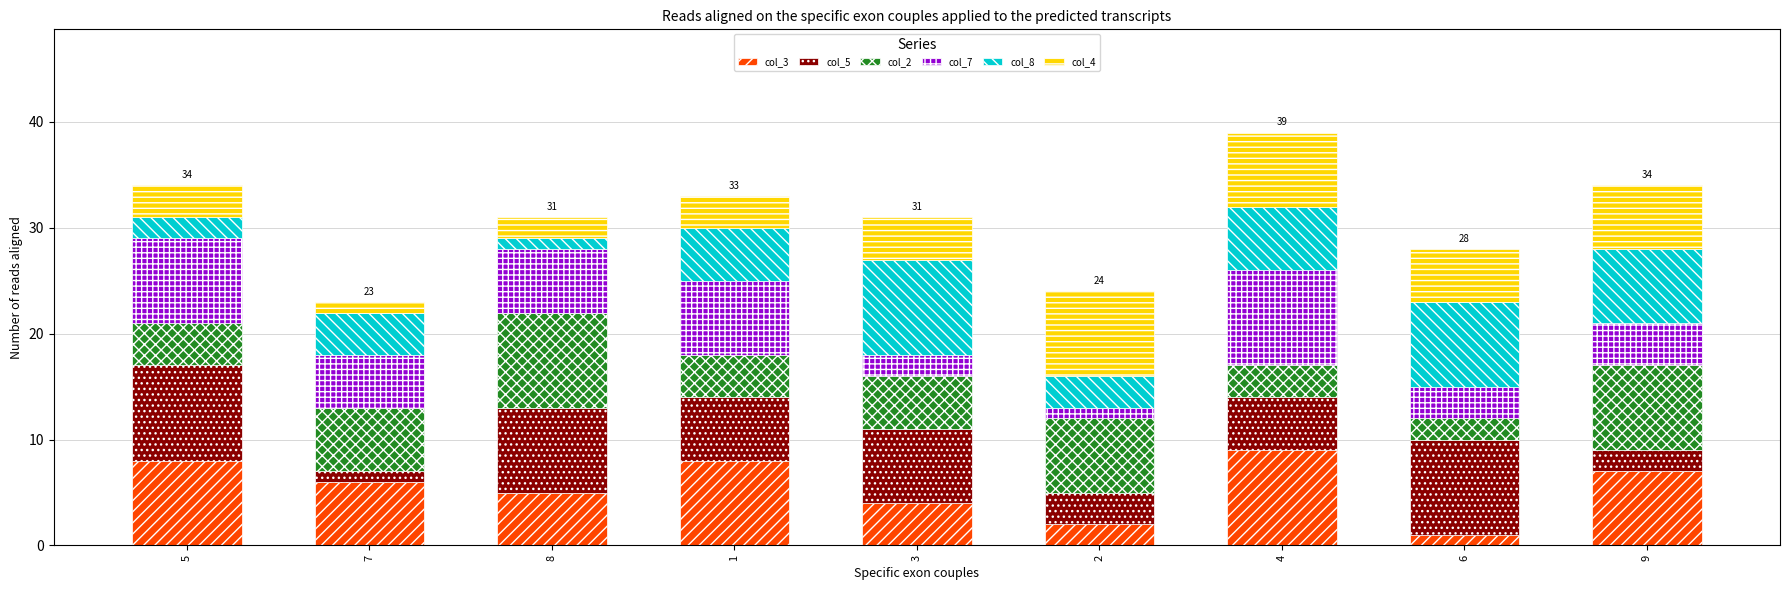

Is it true that col_3 equals 5 at 9?

False